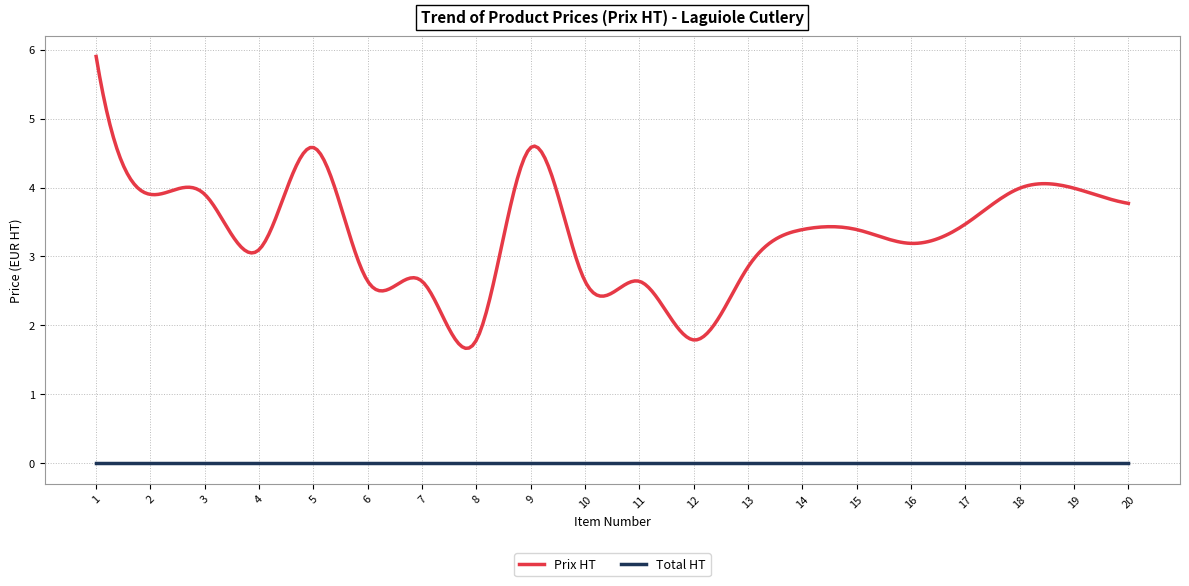

Is this an area chart (filled region under the line)?

No